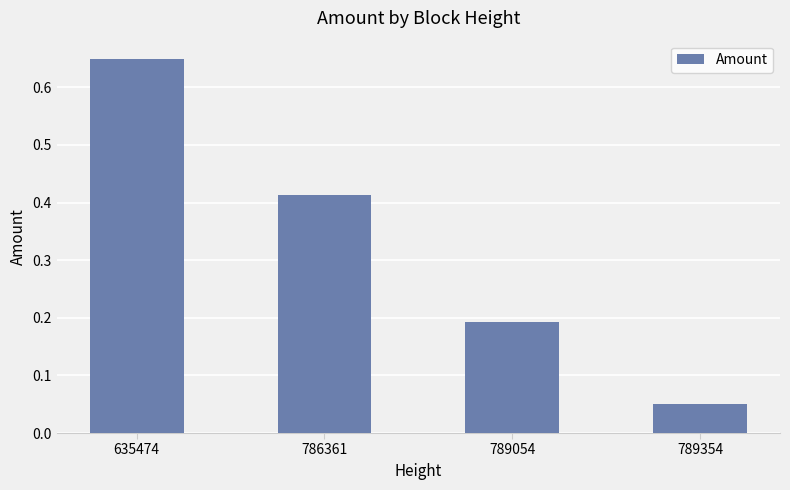

Which label corresponds to the largest value in the chart?

635474